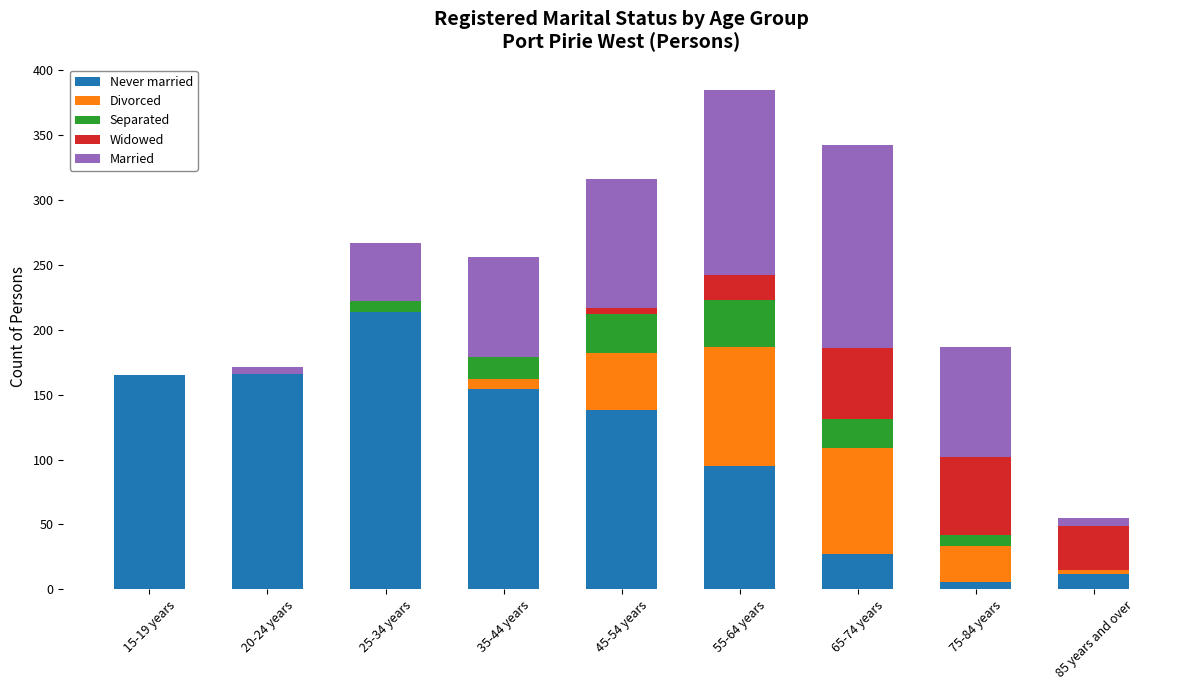

What is the sum of all Never married values?

977